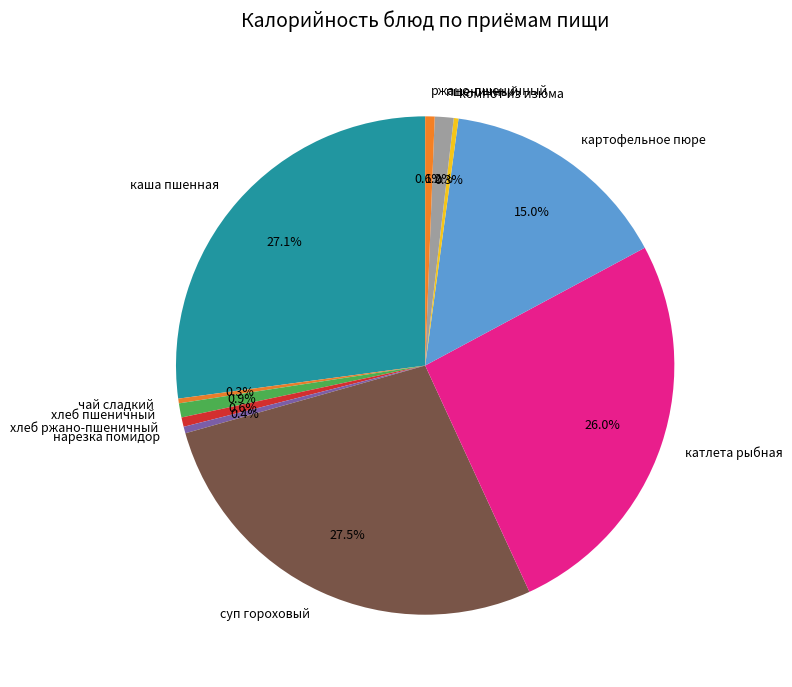

How many slices are in this pie chart?

11